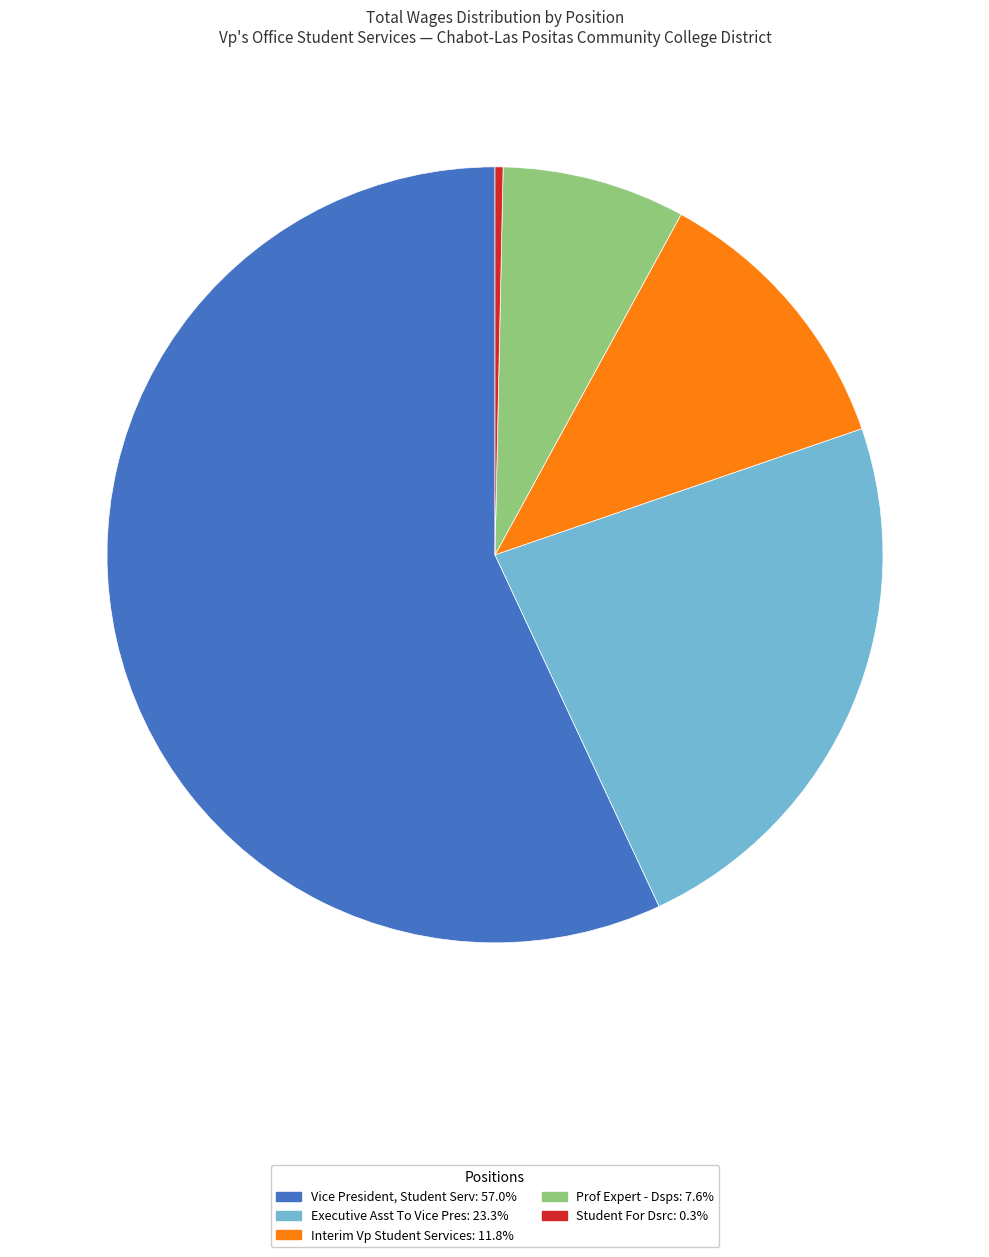

Does Vice President, Student Serv represent more than half of the total?

Yes